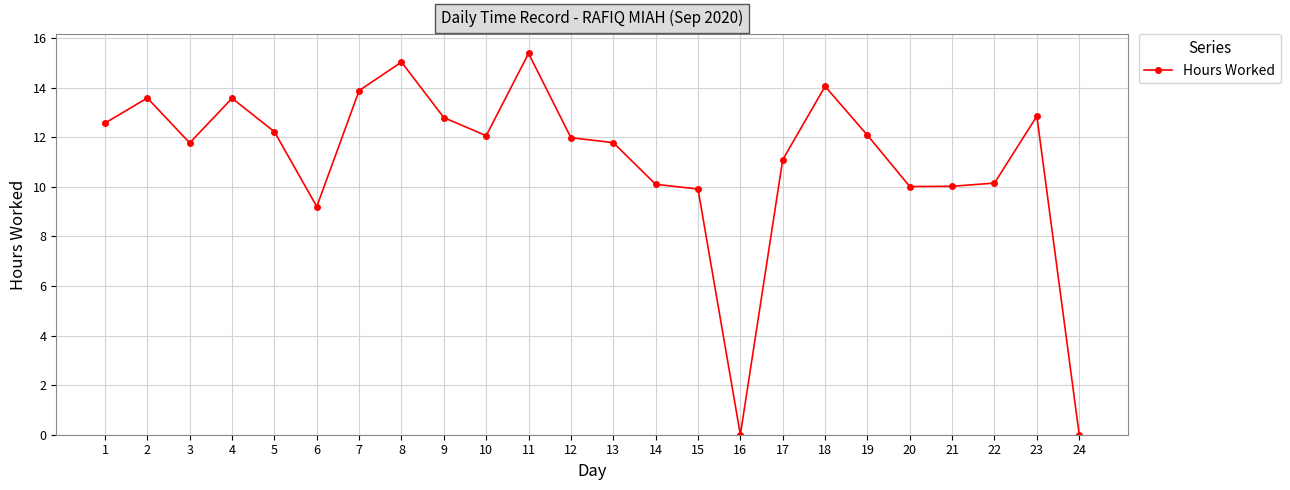

How many series are shown in this chart?

1